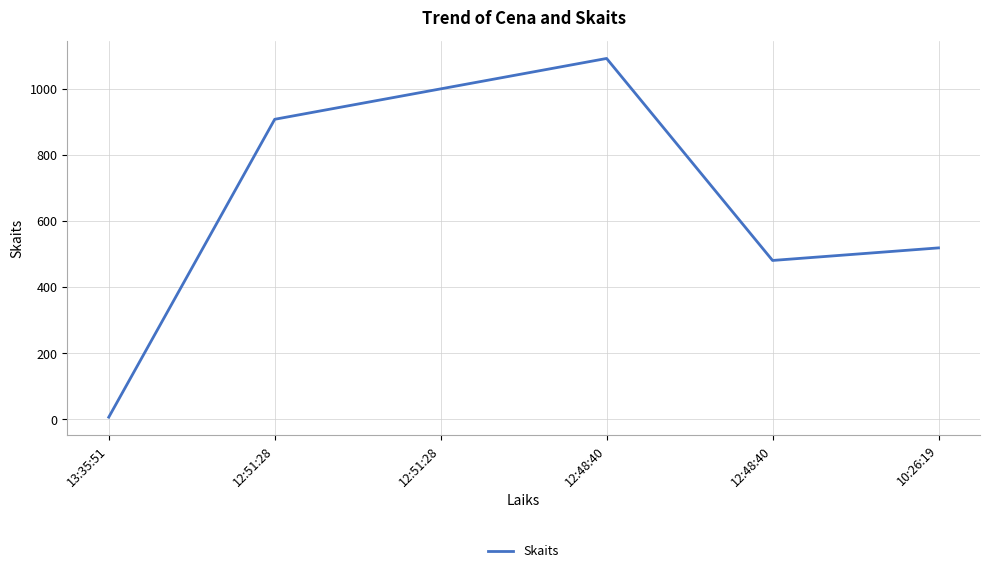

Does the chart display data point markers on the line(s)?

No